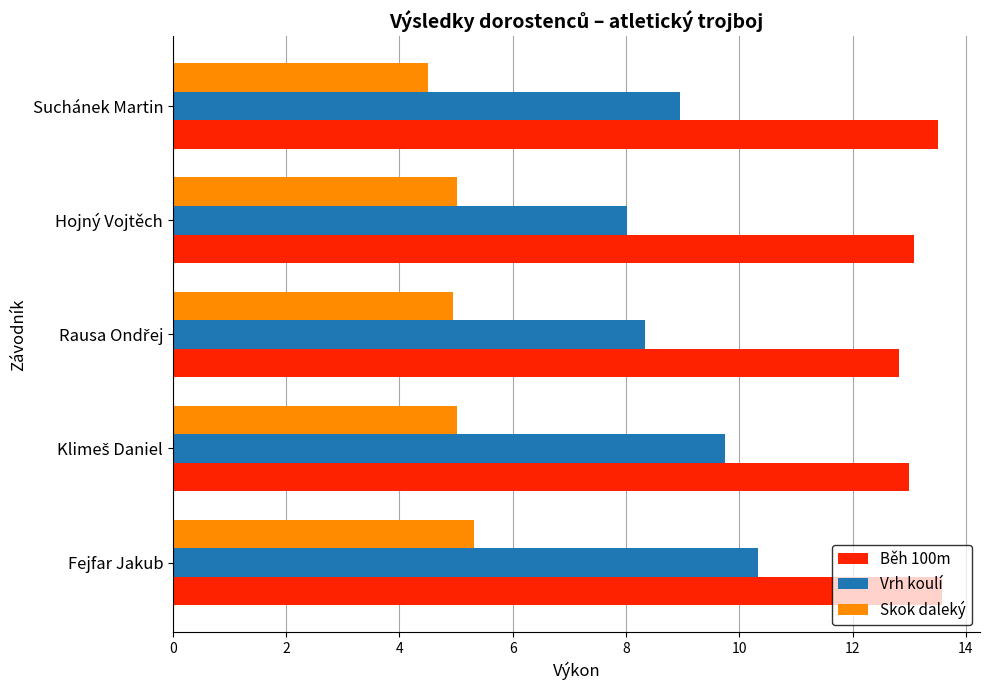

At which label is Skok daleký closest to 4?

Suchánek Martin